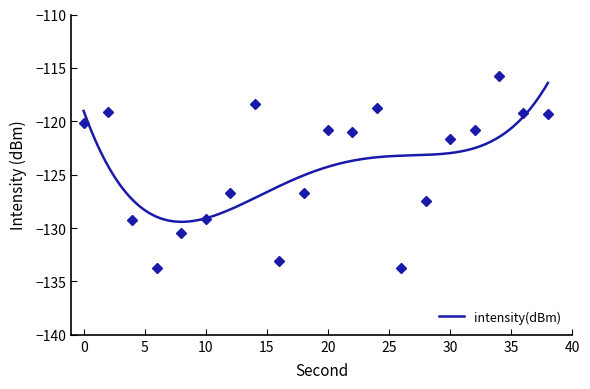

What is the approximate value at 36?

-119.2